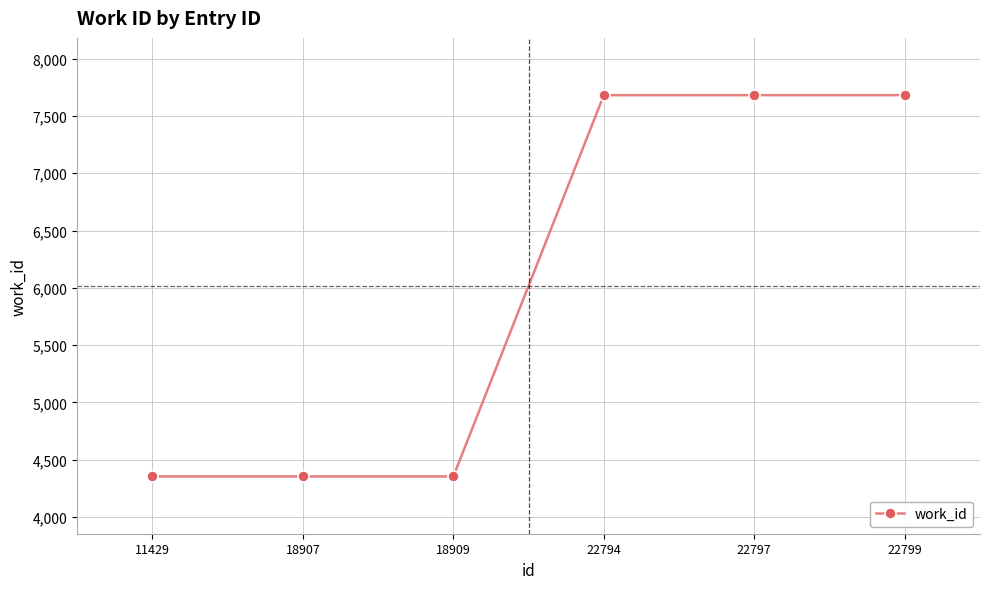

What is the sum of the values at 22794 and 22797?

15364